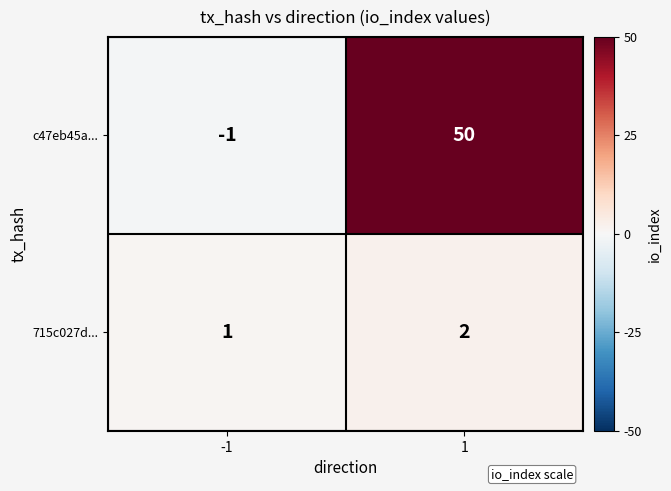

Count the number of data series in this chart.

2